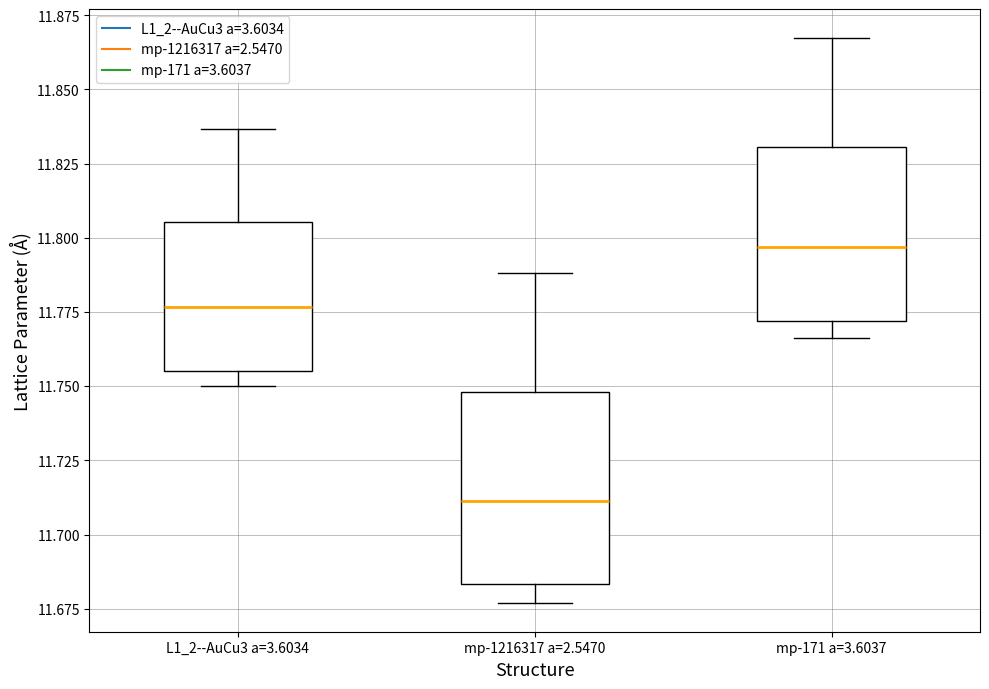

Reading left to right, read every box against the y-axis: the position of its median line, the range the box covers, and the ends of its whiskers. The values are not printed on the chart, so give them approximately, as read against the axis.

L1_2--AuCu3 a=3.6034: median 11.775, box 11.755 to 11.805, whiskers 11.750 to 11.835
mp-1216317 a=2.5470: median 11.710, box 11.685 to 11.750, whiskers 11.675 to 11.790
mp-171 a=3.6037: median 11.795, box 11.770 to 11.830, whiskers 11.765 to 11.870